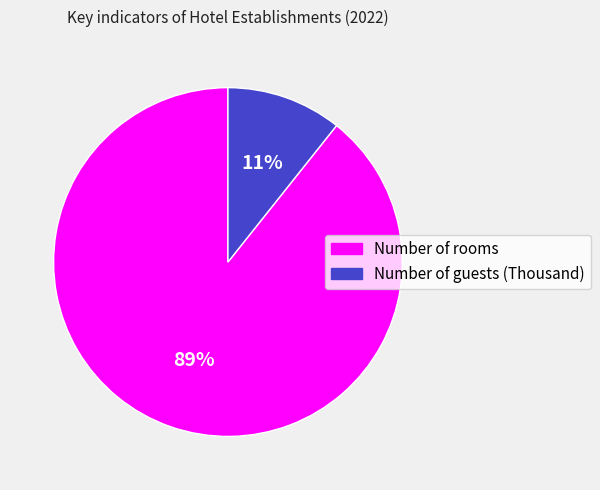

Approximately how many times larger is the value at Number of guests (Thousand) compared to Number of rooms?

0.1